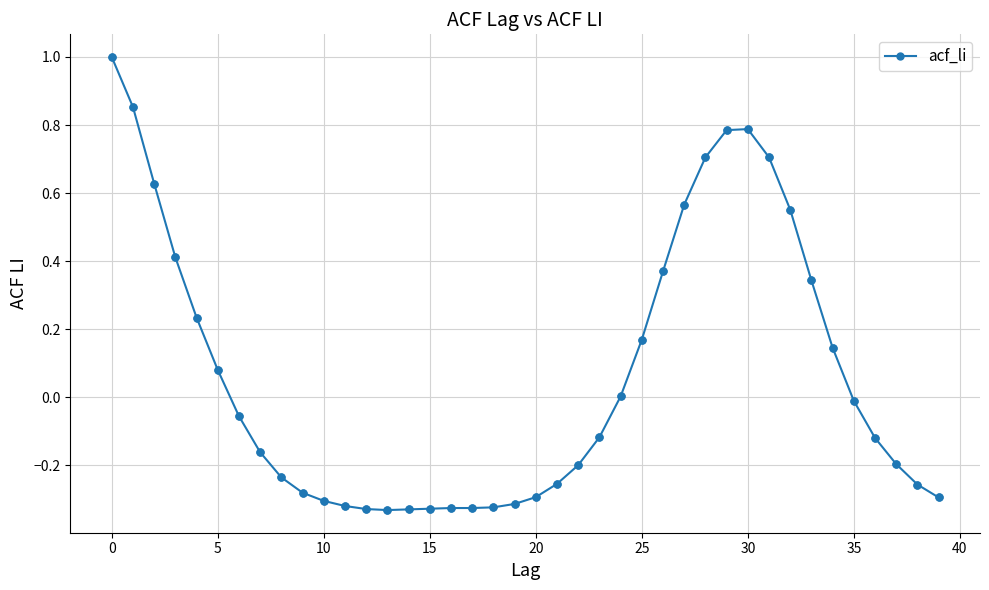

What is the difference between the maximum and minimum values?

1.3